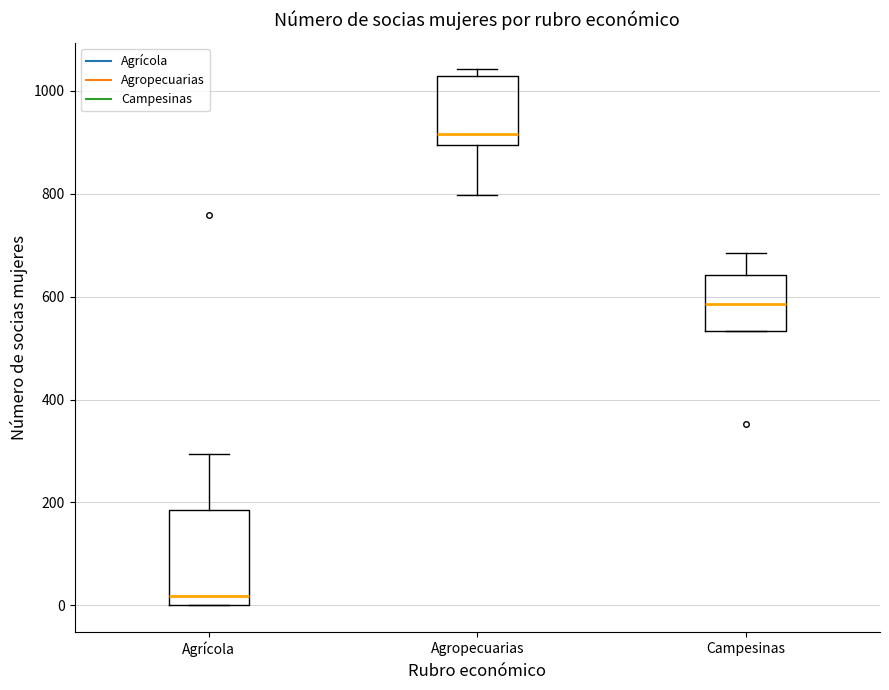

Which box is the tallest, from its lower edge to its upper edge?

Agrícola